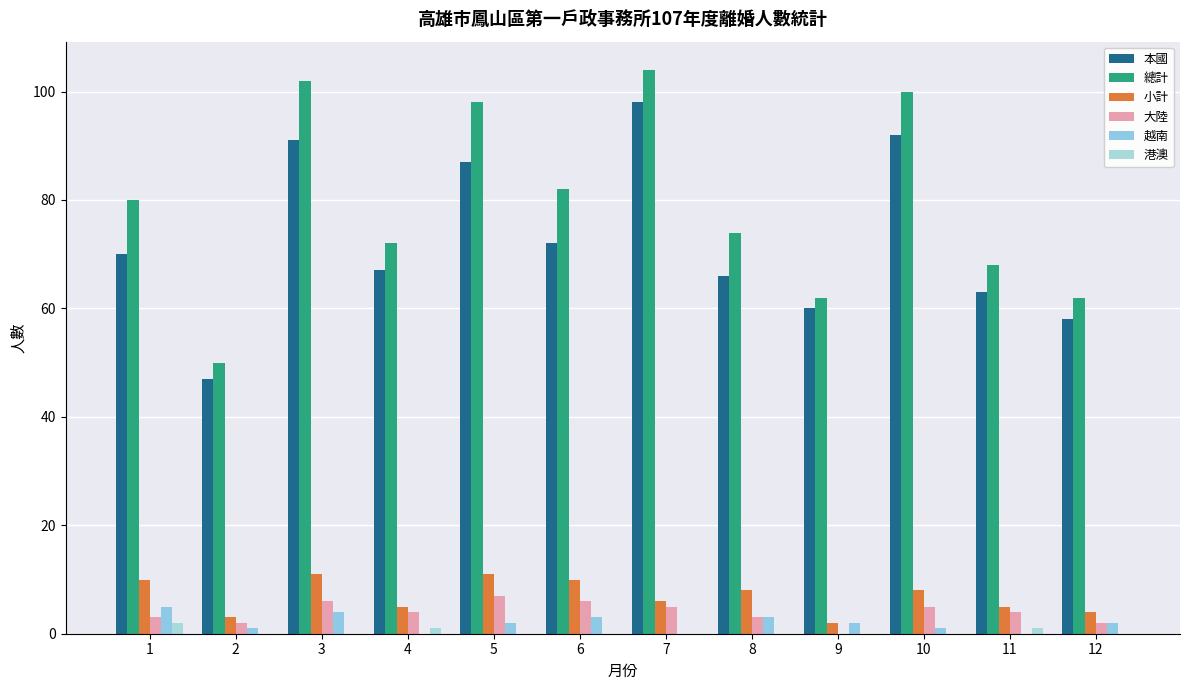

The value of 越南 at 1 is 5. True or false?

True